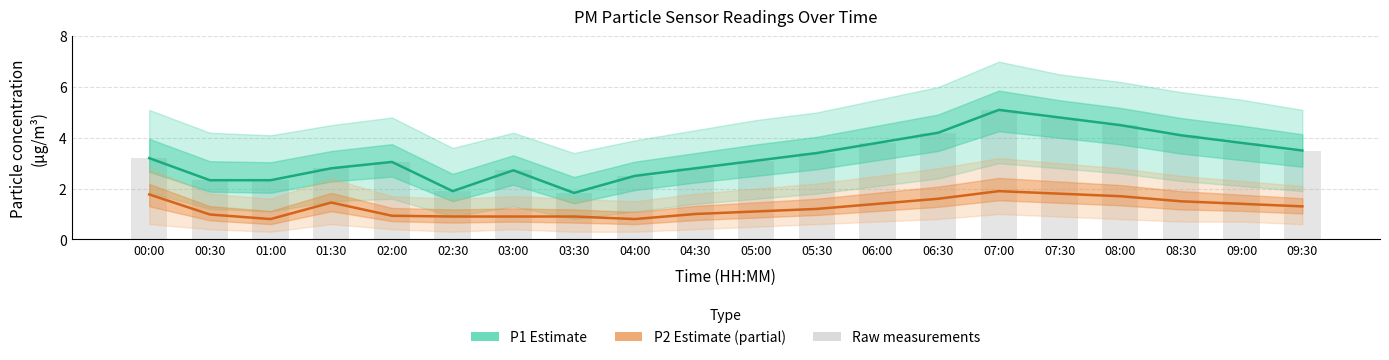

What is the total value across all series at 07:00?

12.1